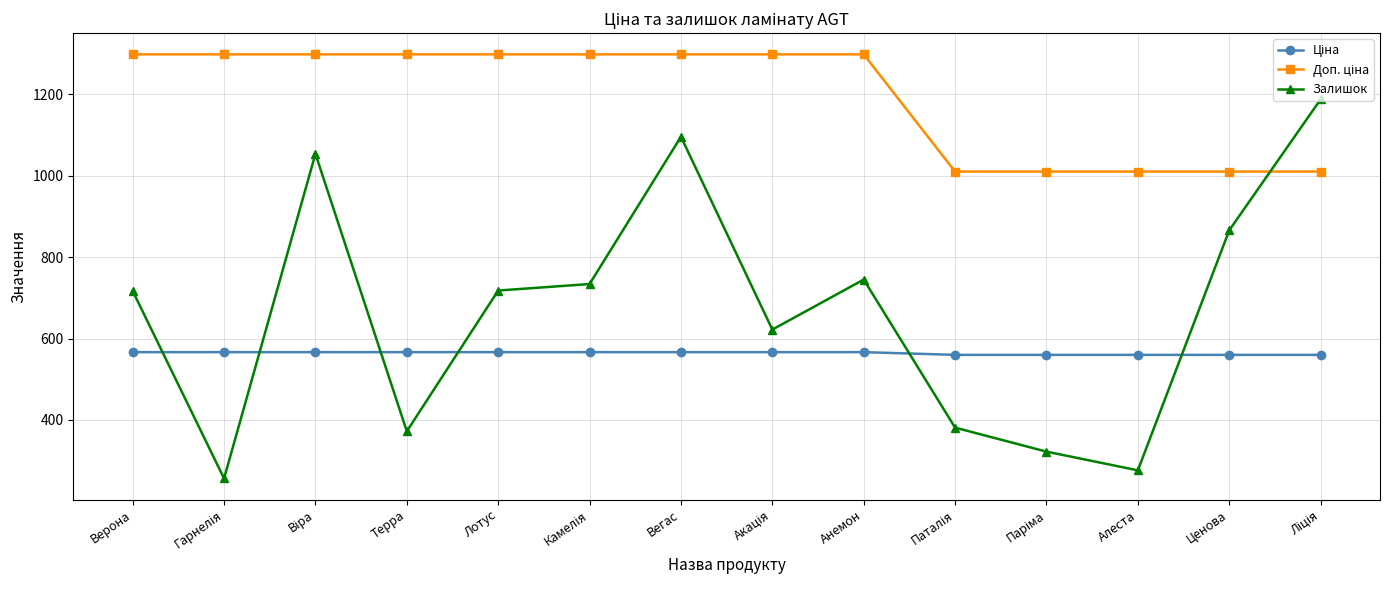

True or false: Залишок has a value of 496.1 at Алеста.

False